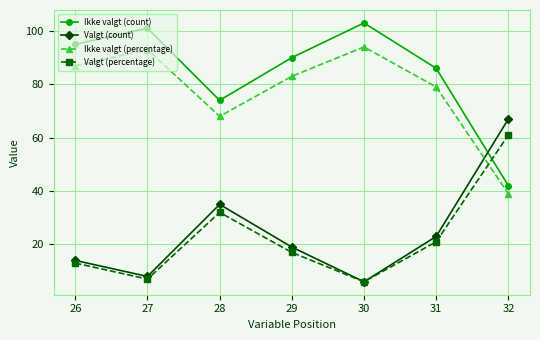

What is the difference between the maximum and minimum values in the Valgt (percentage) series?

55